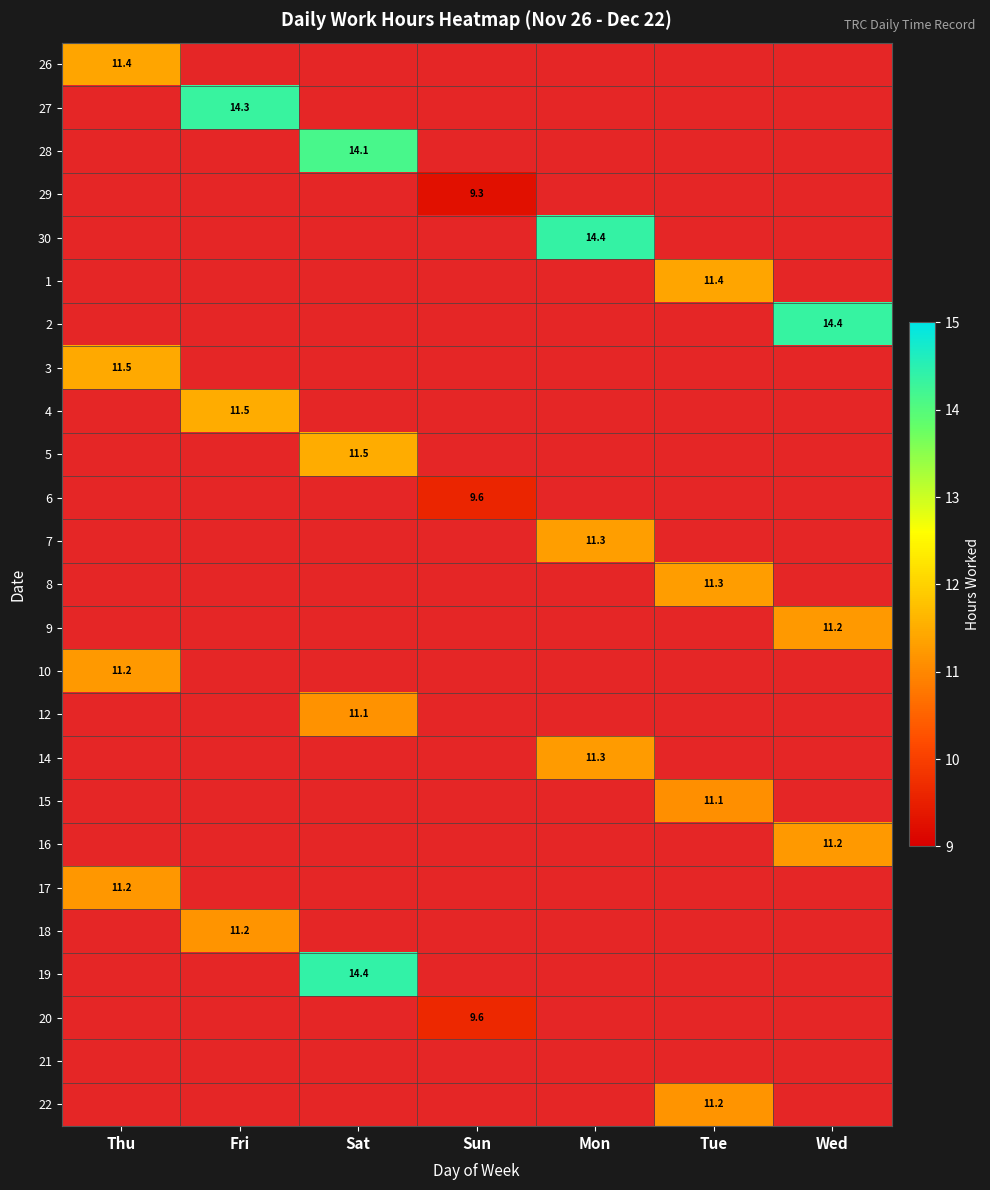

Which category has the highest value across all series?

Sat